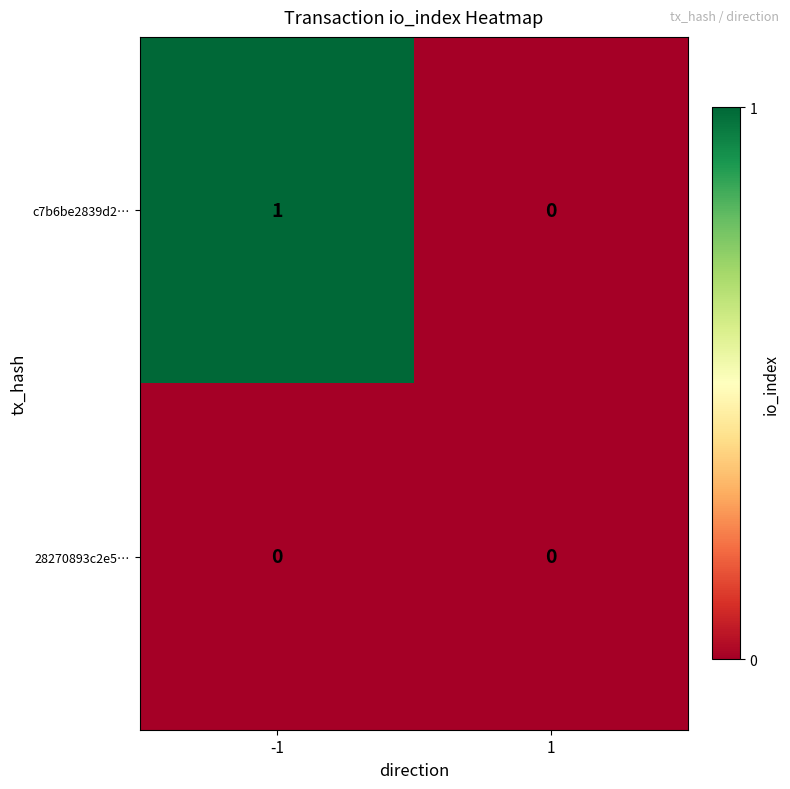

Is the value of 28270893c2e5… at -1 greater than the value of c7b6be2839d2… at -1?

No